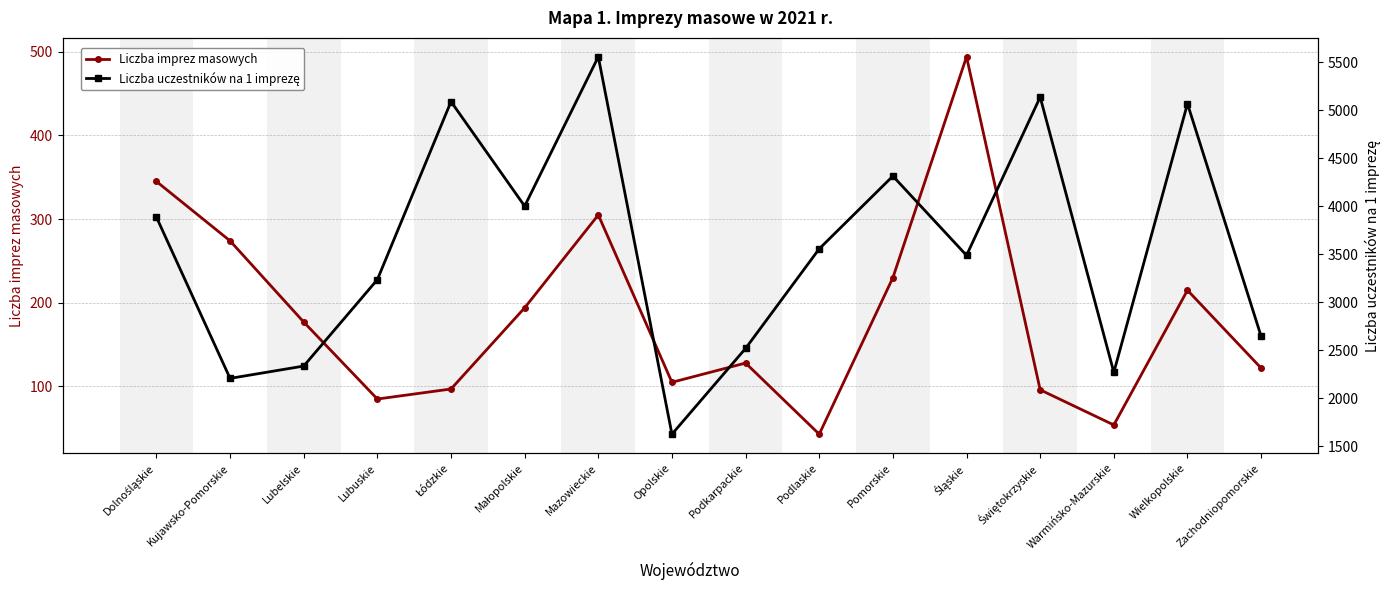

True or false: Liczba uczestników na 1 imprezę and Liczba imprez masowych intersect in this chart.

False